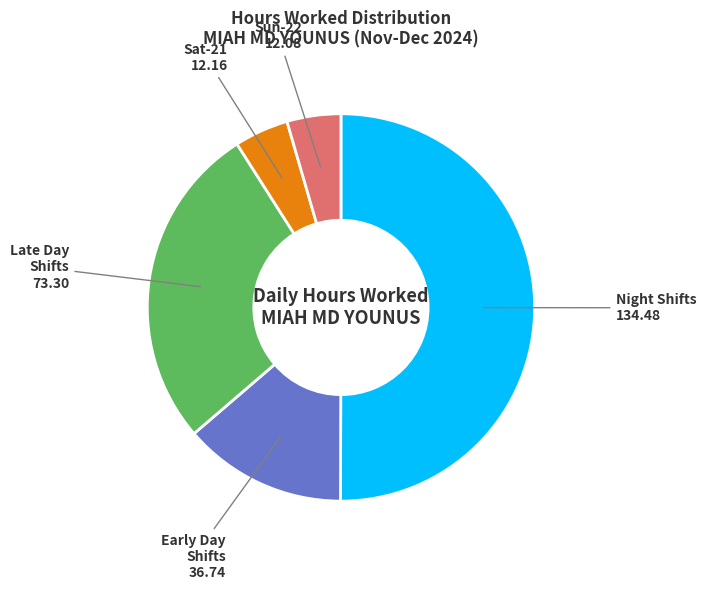

Does Early Day Shifts account for over 50% of the chart?

No